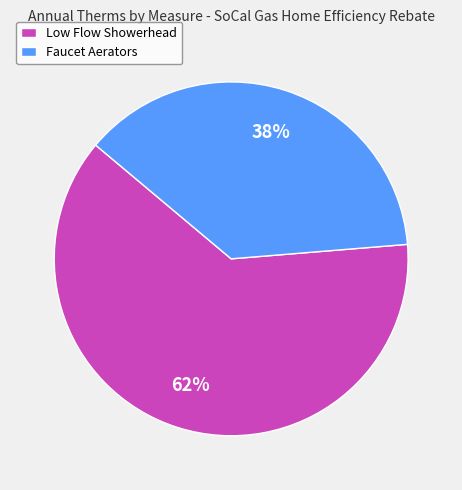

To the nearest percent, what percentage of the pie is Low Flow Showerhead?

62%